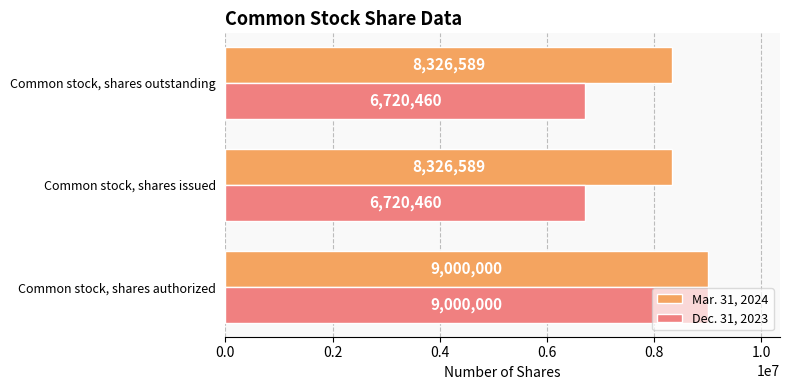

List the series in order of their overall mean, lowest first.

Dec. 31, 2023, Mar. 31, 2024